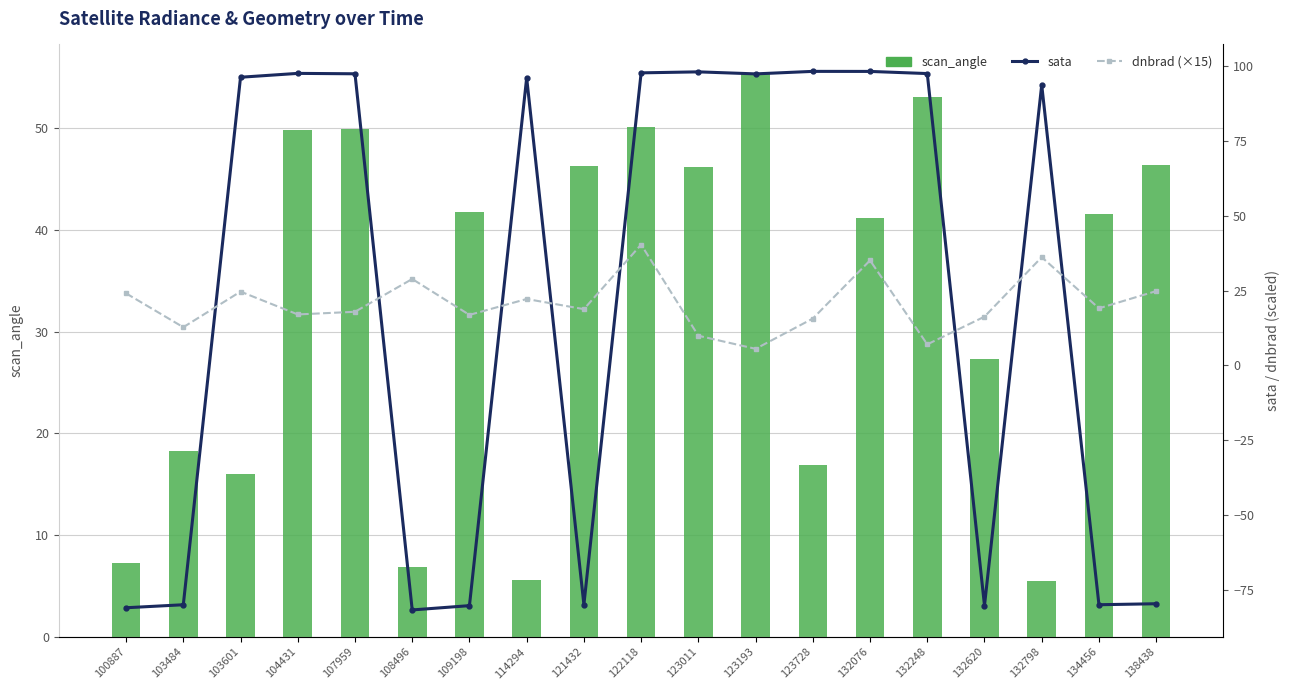

What is the maximum value shown in the chart?

98.2